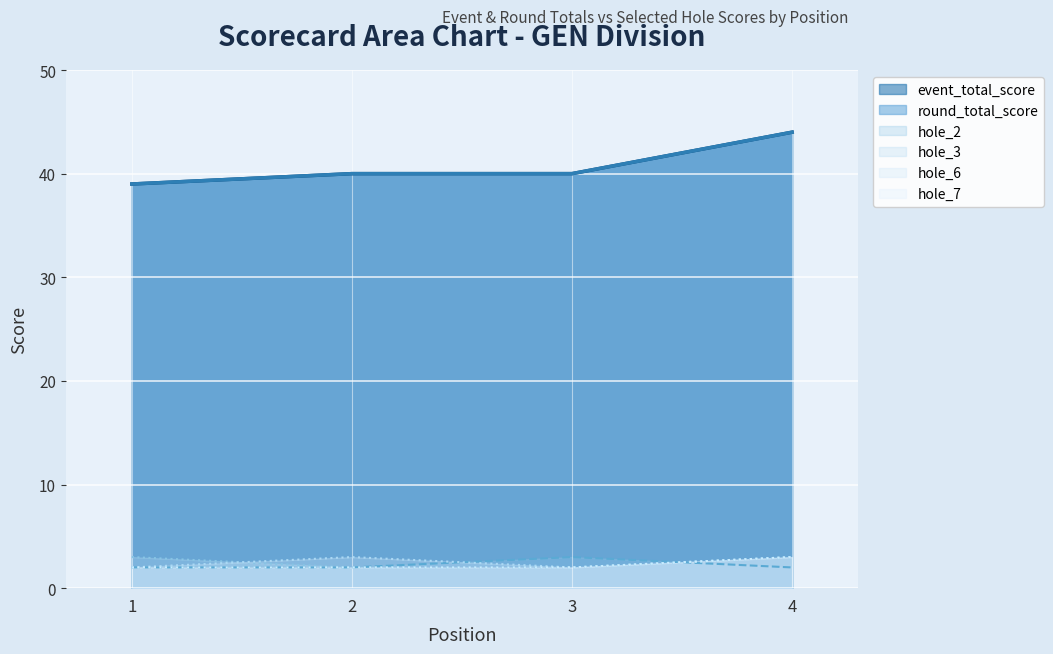

How many data points in round_total_score are above 40?

1